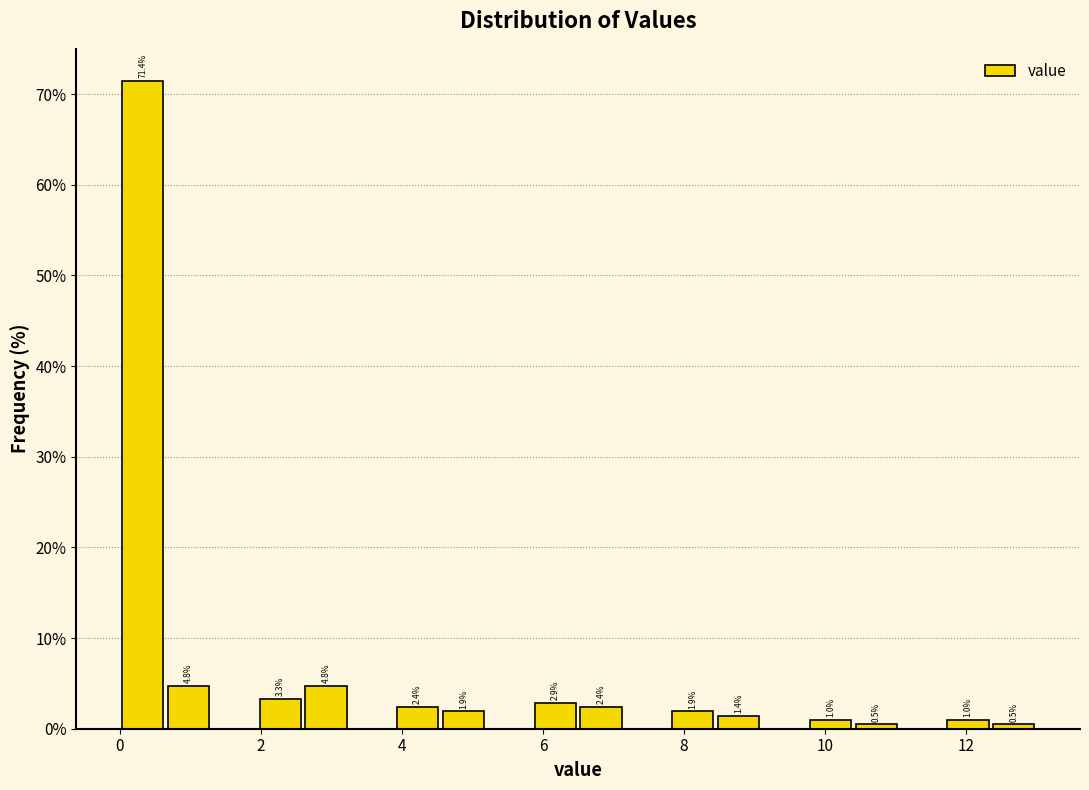

Read against the x-axis, roughly where is the centre of the tallest bar?

0.4